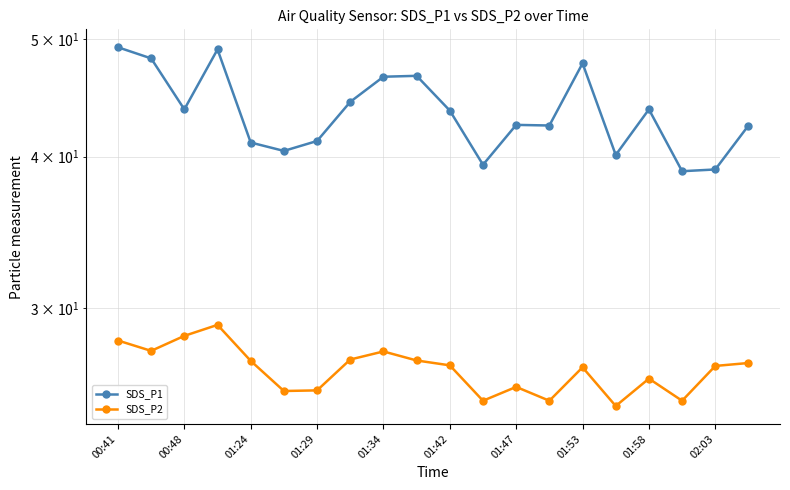

Is this an area chart (filled region under the line)?

No